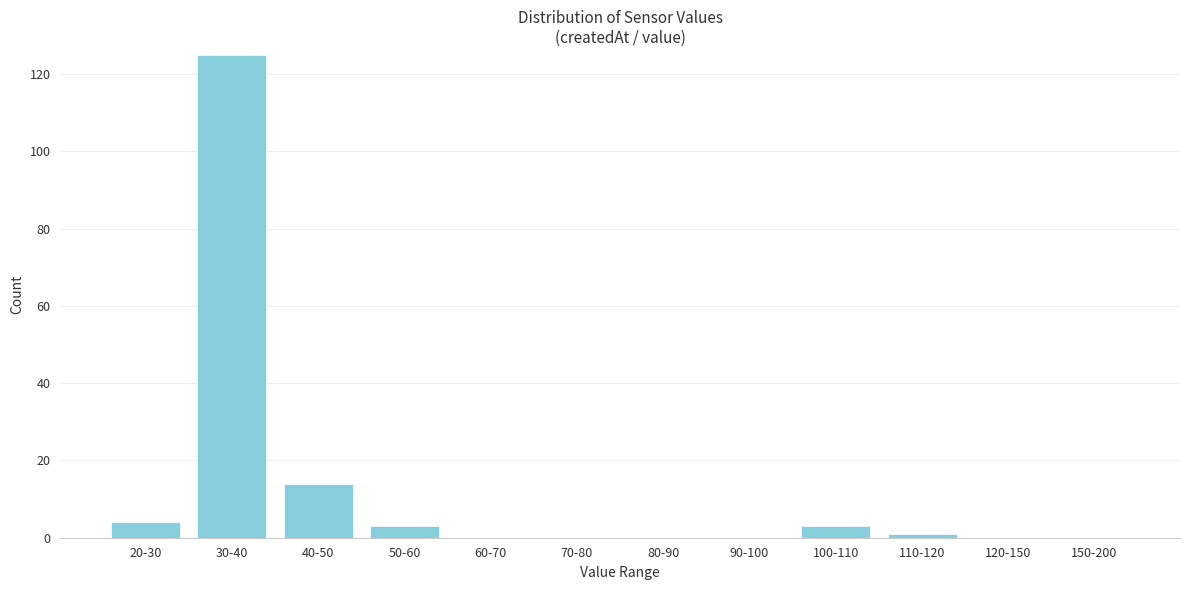

Reading right to left, transcribe all the data shown in this chart.

150-200=0	120-150=0	110-120=1	100-110=3	90-100=0	80-90=0	70-80=0	60-70=0	50-60=3	40-50=14	30-40=125	20-30=4